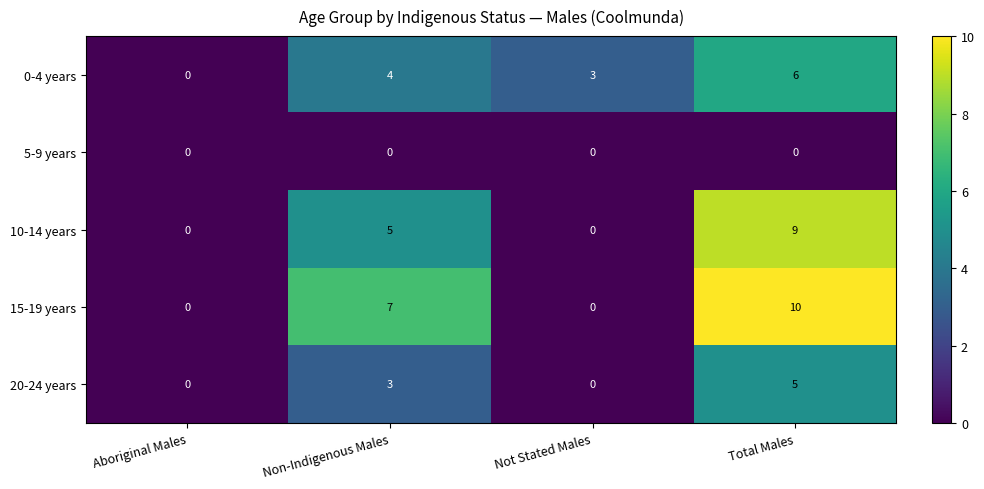

Which series has the largest total across all categories?

15-19 years